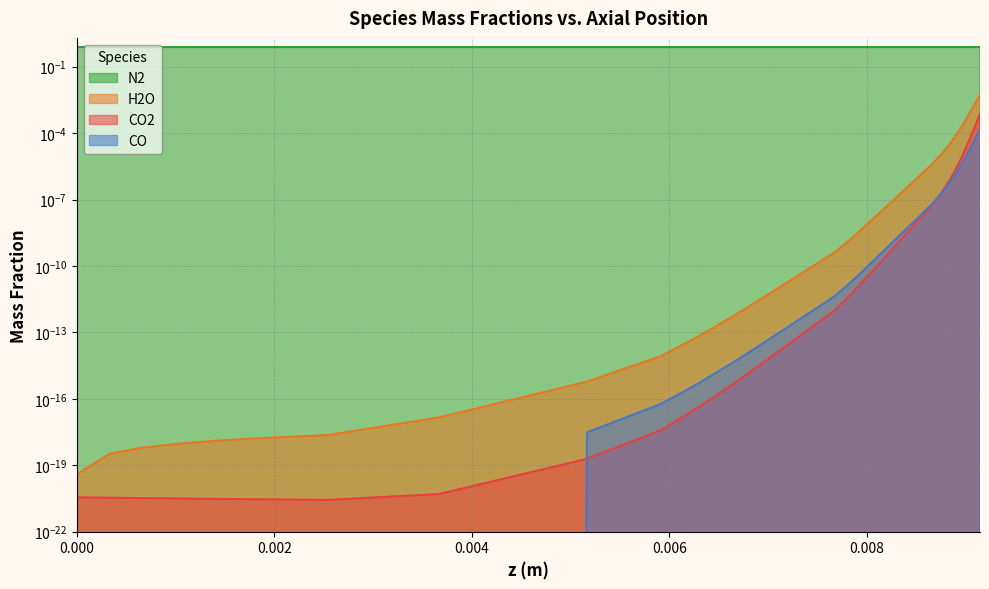

True or false: H2O and CO2 intersect in this chart.

False